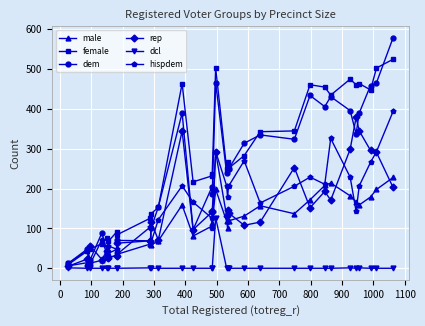

True or false: hispdem has more than 1 interior local peaks.

True